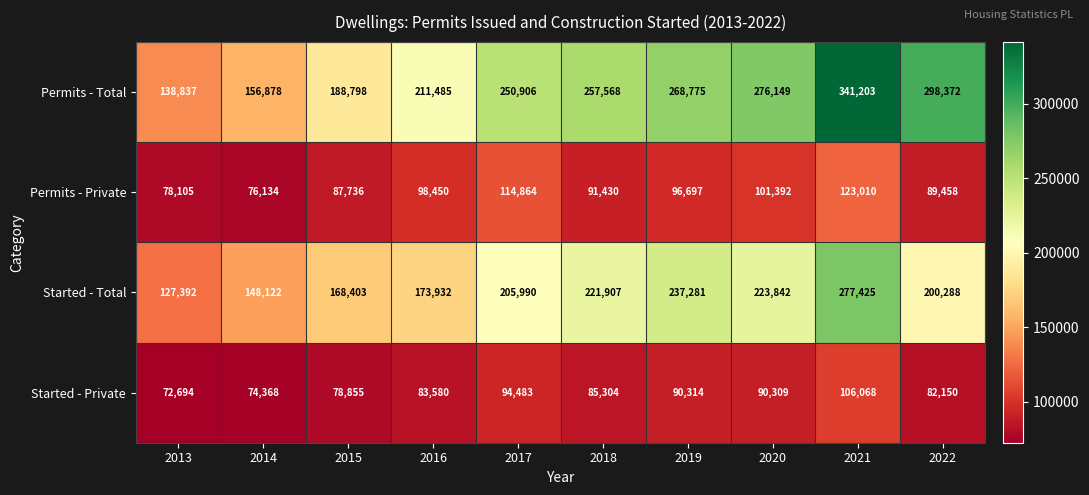

What is the sum of the Started - Total values at 2015 and 2019?

405684